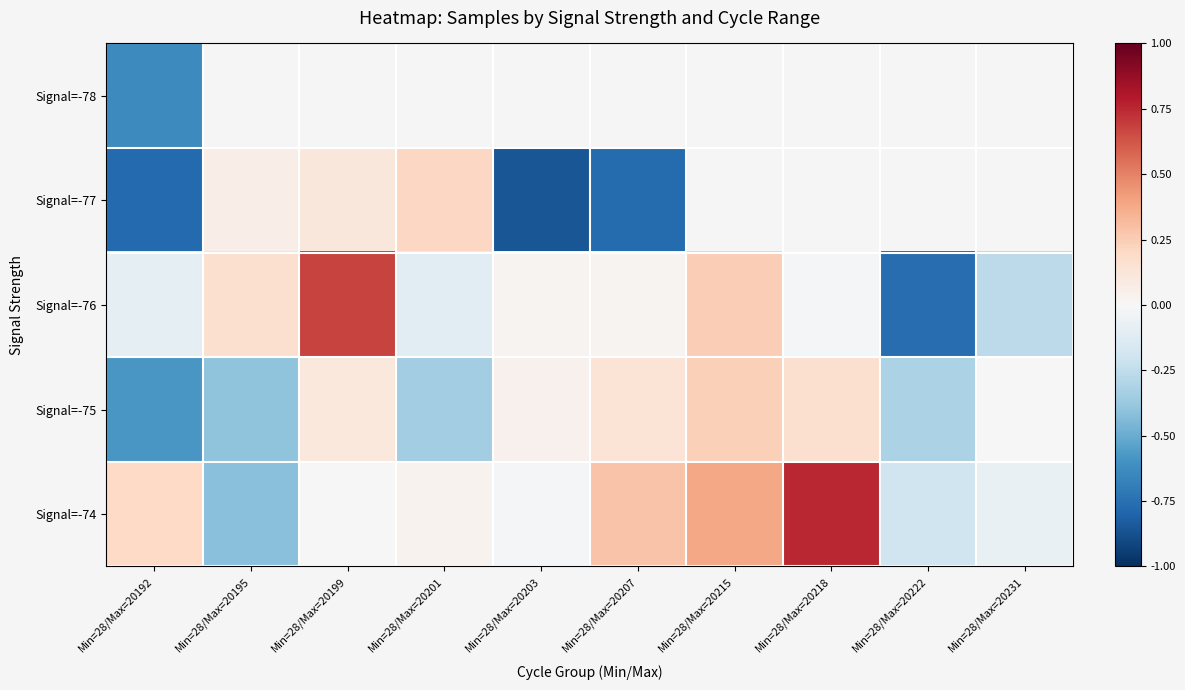

How many values in the Signal=-76 series are below 0?

5